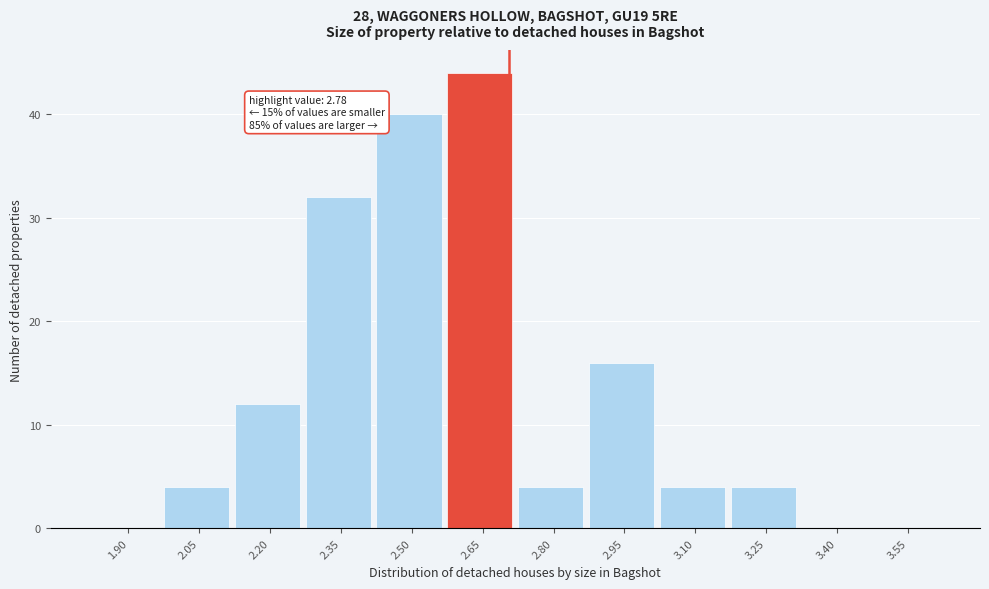

Reading right to left, what are all the values shown in this chart?

3.55=0	3.40=0	3.25=4	3.10=4	2.95=16	2.80=4	2.65=44	2.50=40	2.35=32	2.20=12	2.05=4	1.90=0